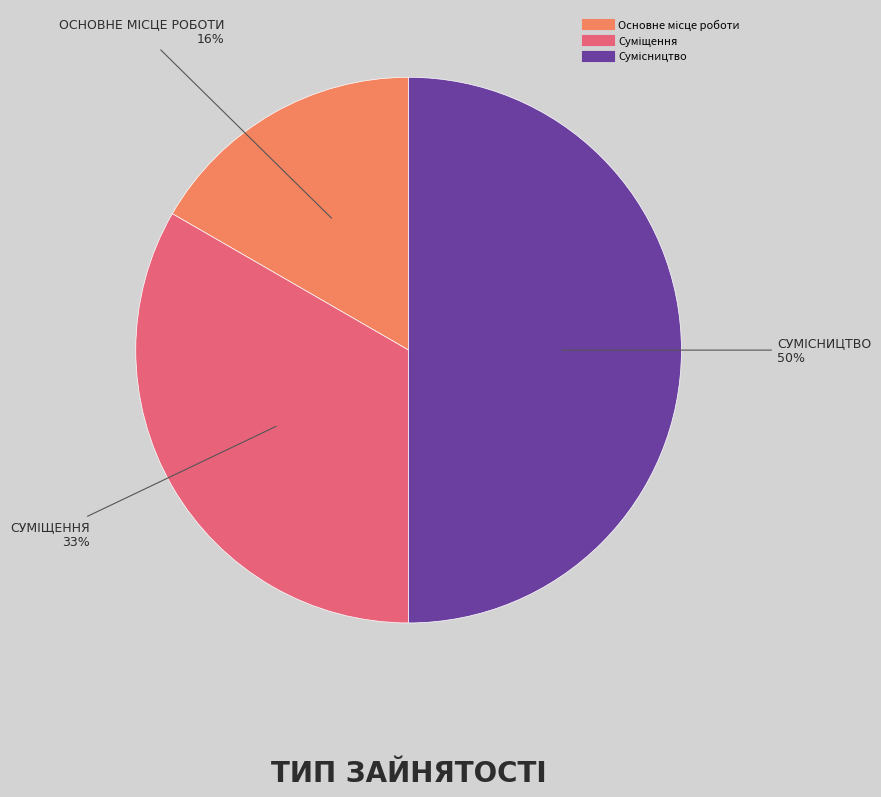

Rank the categories by value from highest to lowest.

Сумісництво, Суміщення, Основне місце роботи